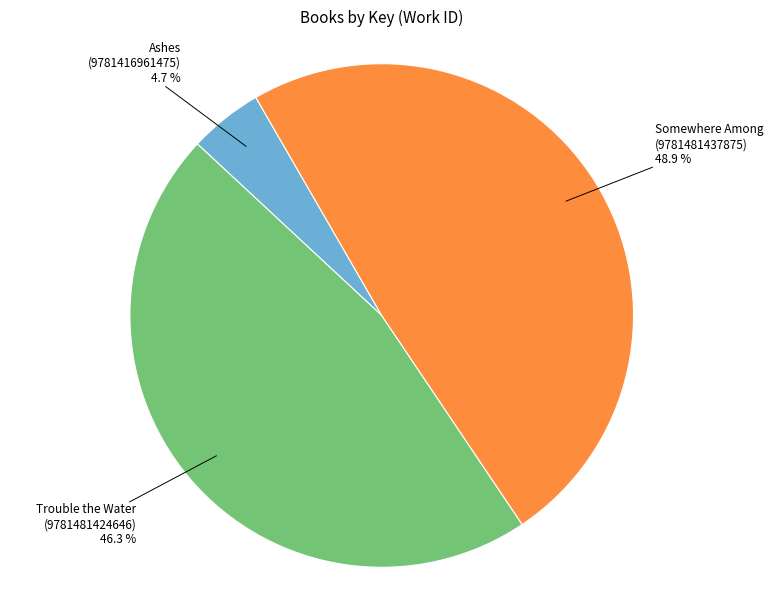

How much of the chart is everything except Somewhere Among (9781481437875)?

51.1%